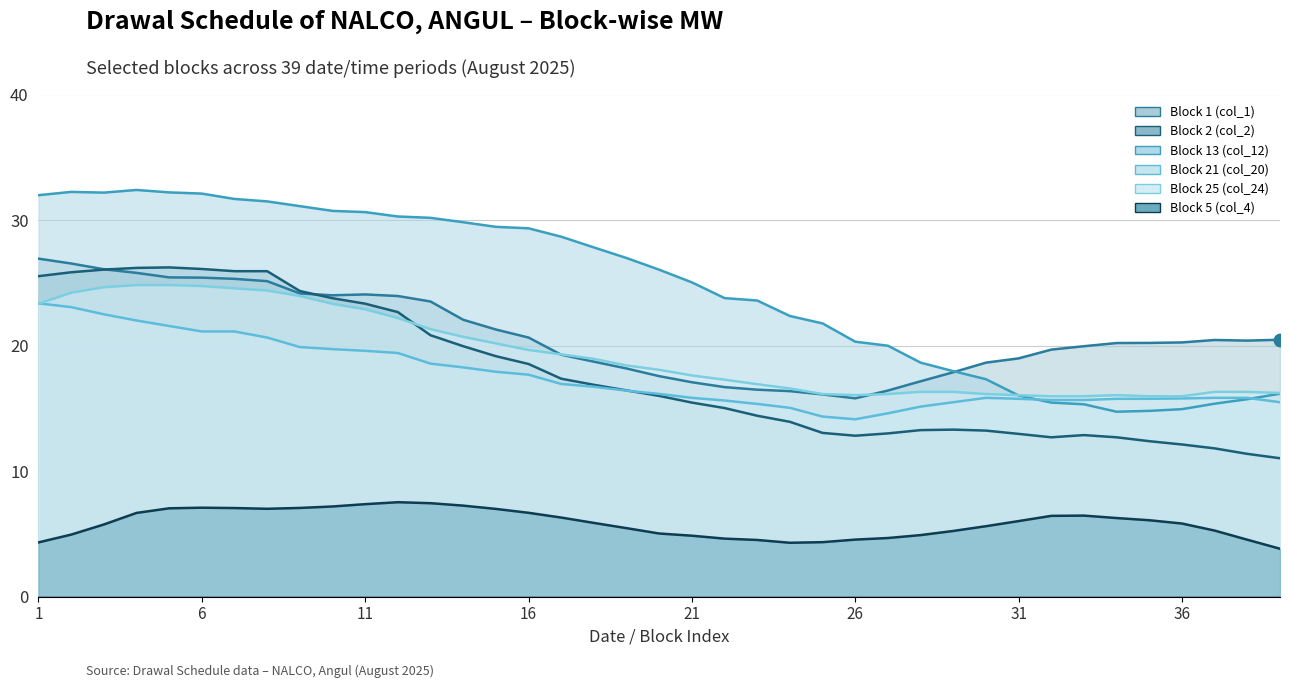

What are all the series names shown in the legend?

Block 1 (col_1), Block 2 (col_2), Block 13 (col_12), Block 21 (col_20), Block 25 (col_24), Block 5 (col_4)